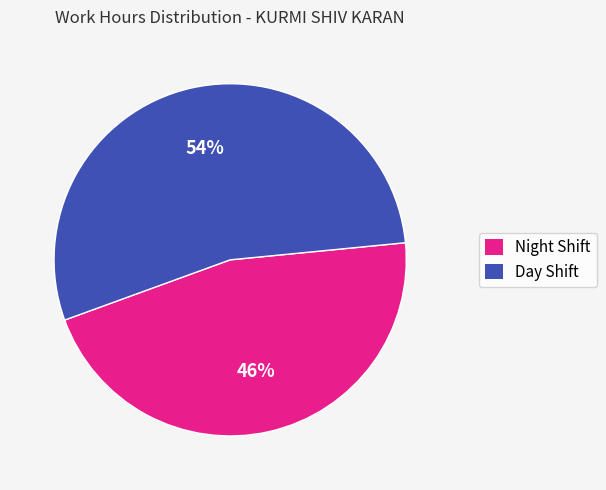

True or false: Night Shift accounts for 46% of the total.

True